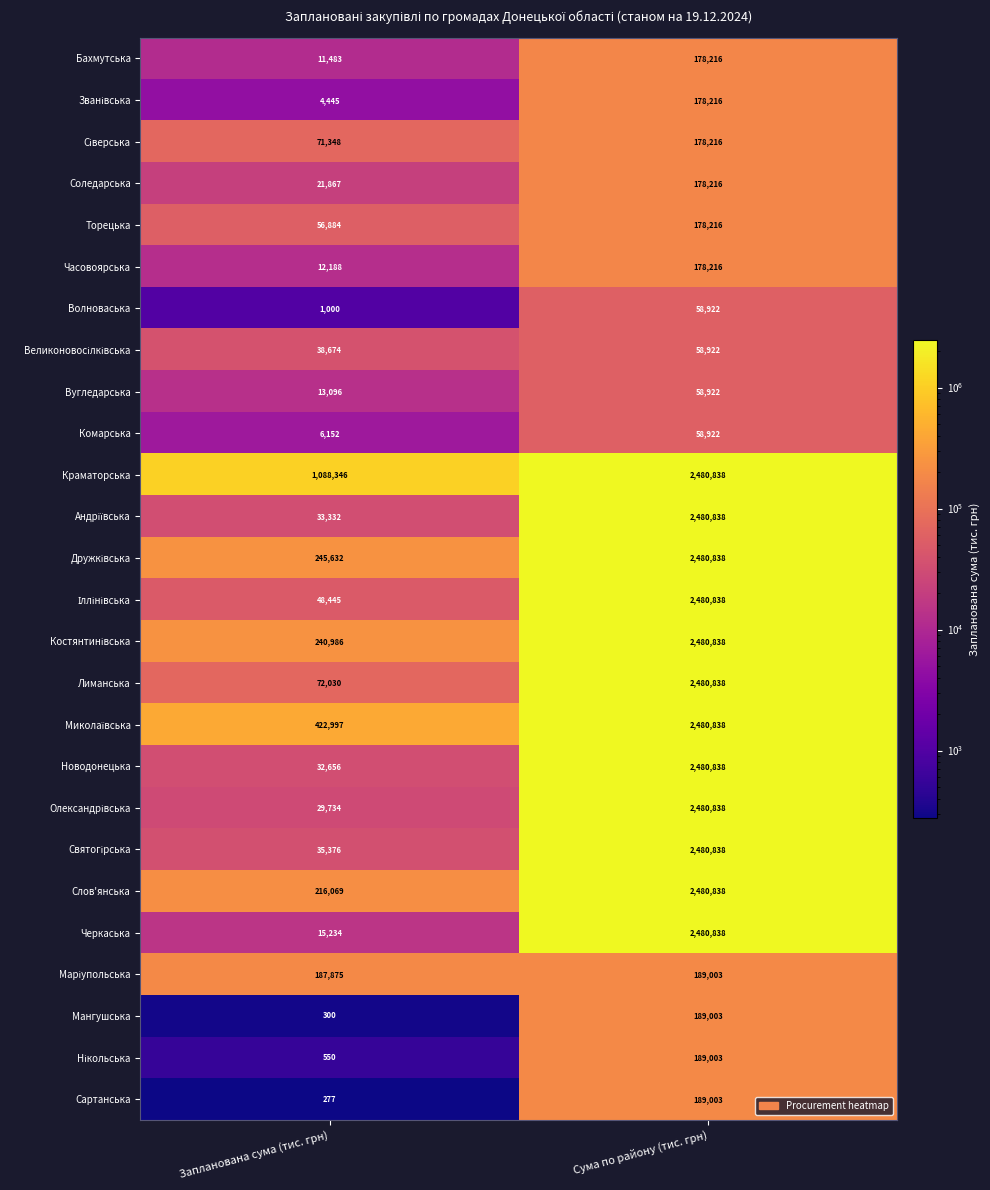

Read the Бахмутська value at Запланована сума (тис. грн).

11483